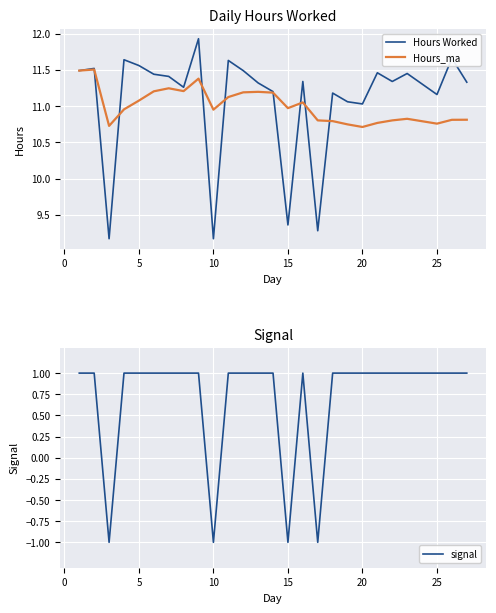

Is it true that Hours Worked equals 19.8 at 25?

False